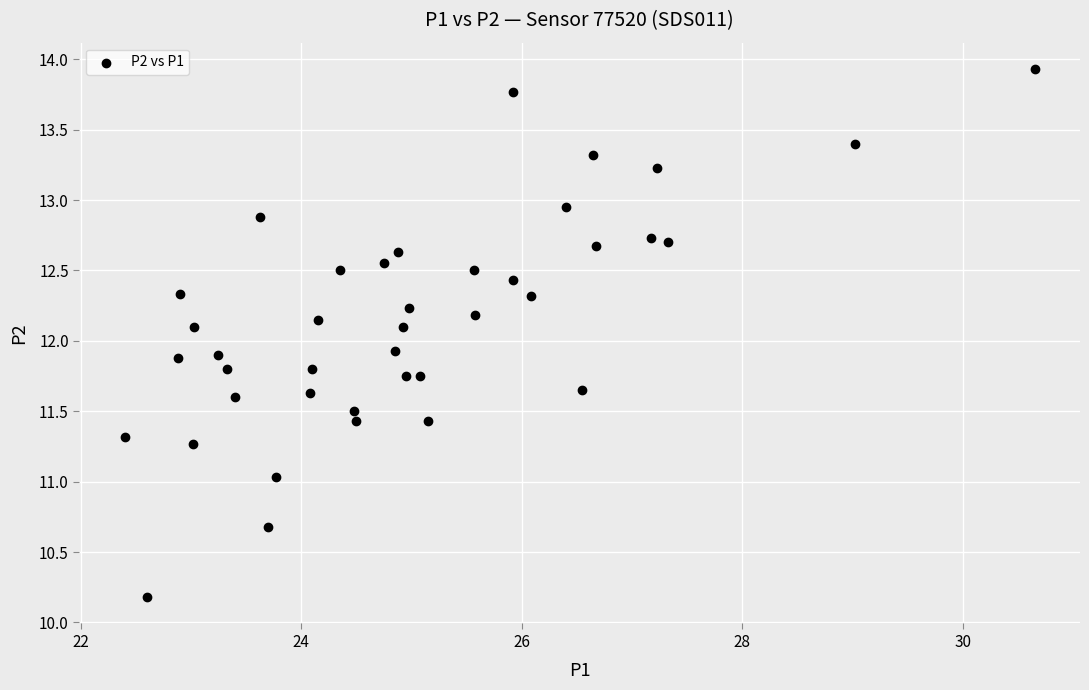

What is the range of X values (max minus min)?

8.2